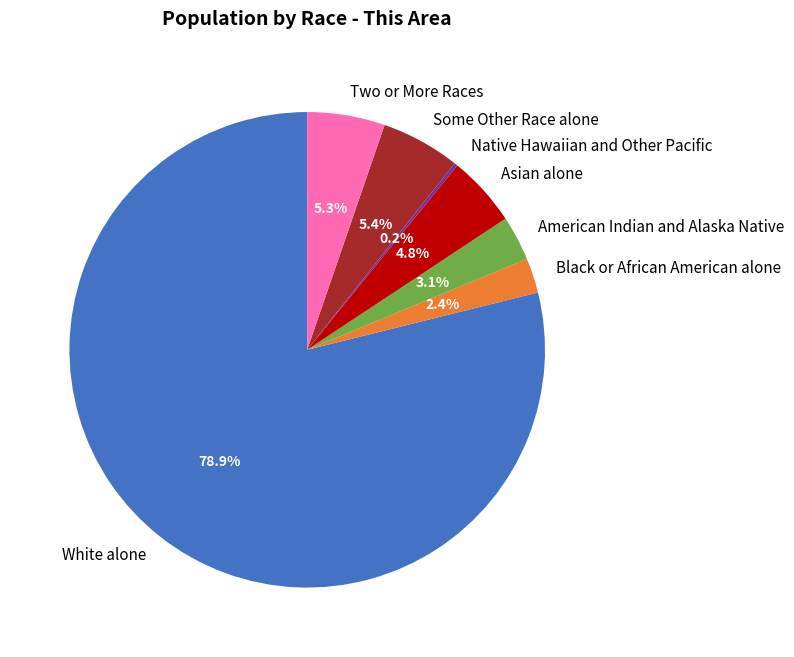

Which slice represents more than half of the pie?

White alone